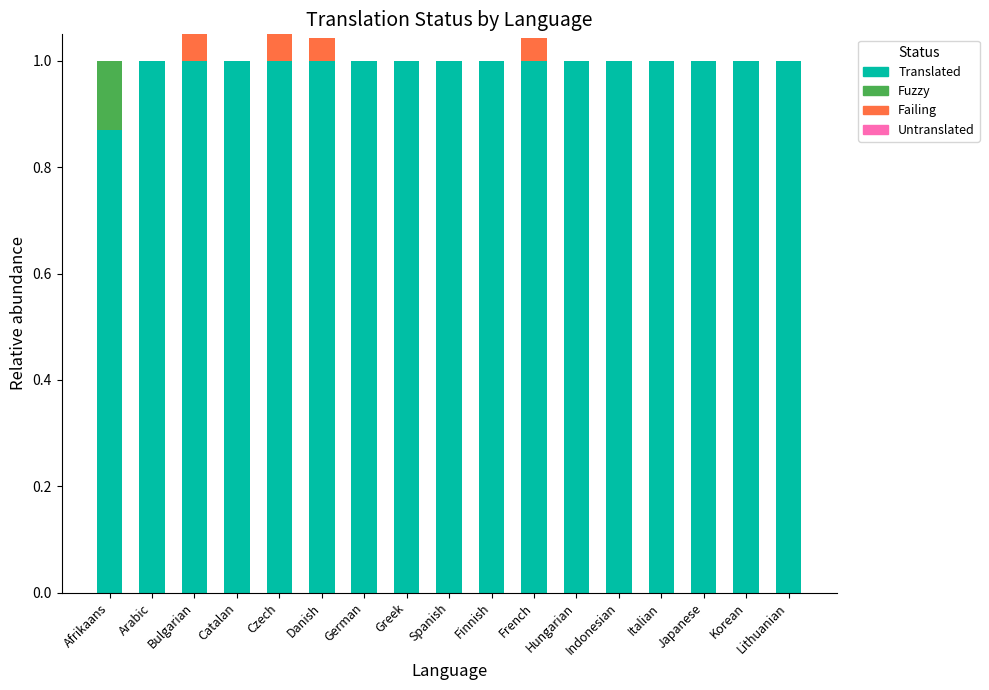

How many bars are there in total?

68